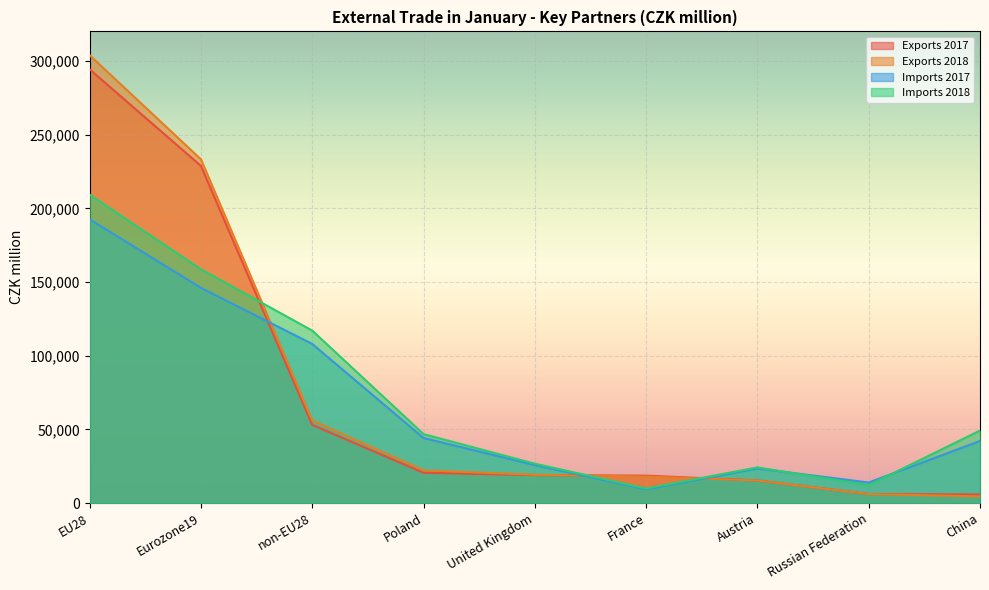

What is the difference between the Imports 2017 values at United Kingdom and Russian Federation?

11799